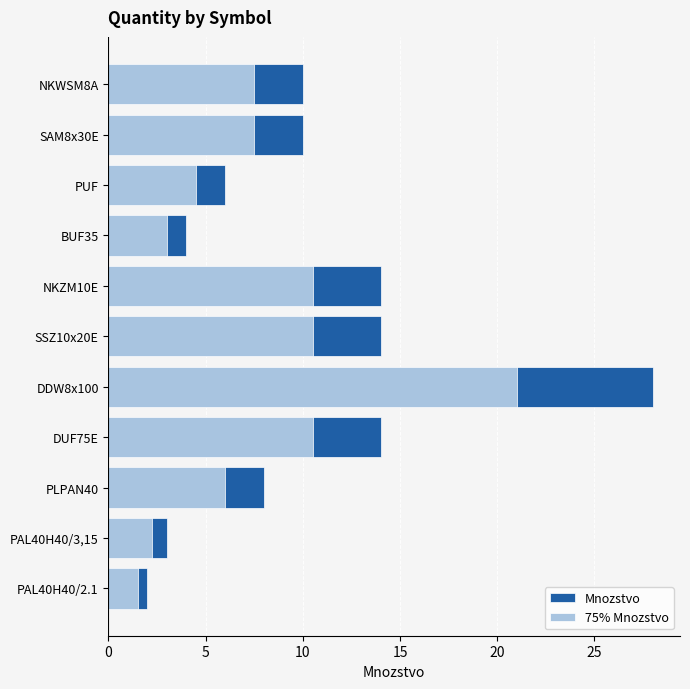

Which series has the largest range (max minus min)?

Mnozstvo